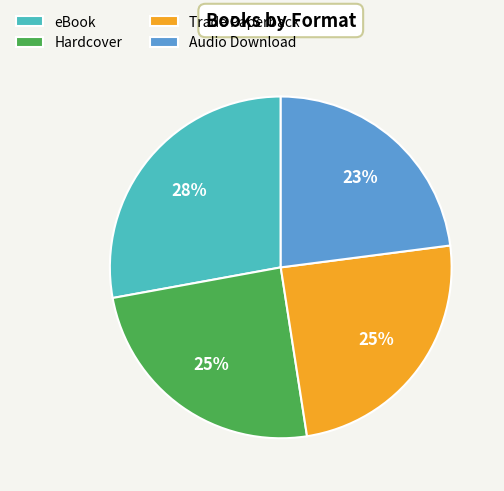

To the nearest percent, what is the average slice percentage?

25%